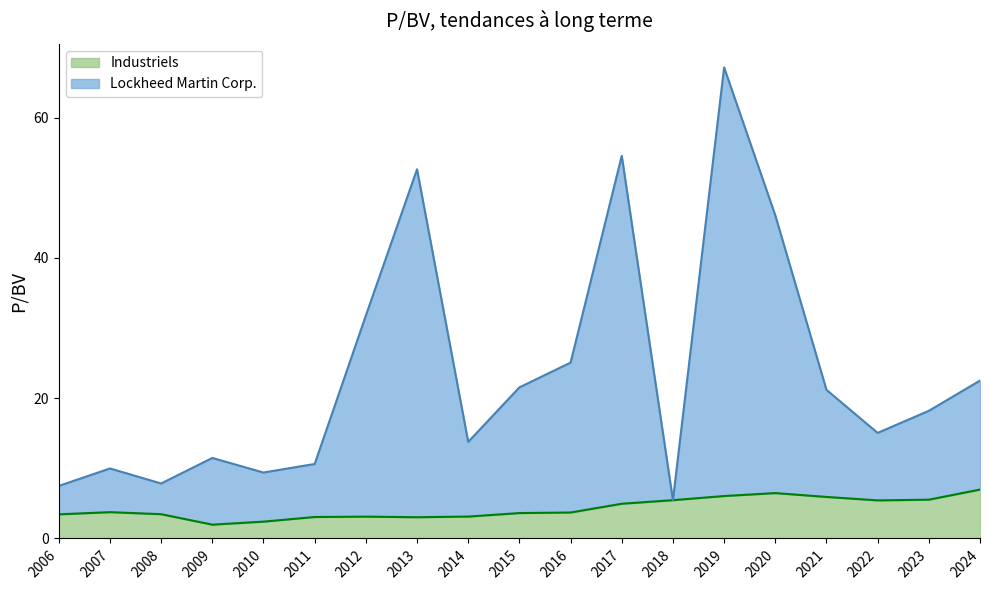

Reading right to left, list all the values displayed in this chart.

Lockheed Martin Corp.: 22.5	18.2	15.0	21.2	46.1	67.2	5.5	54.6	25.1	21.5	13.8	52.6	31.8	10.6	9.4	11.5	7.8	10.0	7.5
Industriels: 7.0	5.5	5.4	5.9	6.5	6.0	5.5	5.0	3.7	3.6	3.1	3.0	3.1	3.1	2.4	2.0	3.5	3.8	3.4